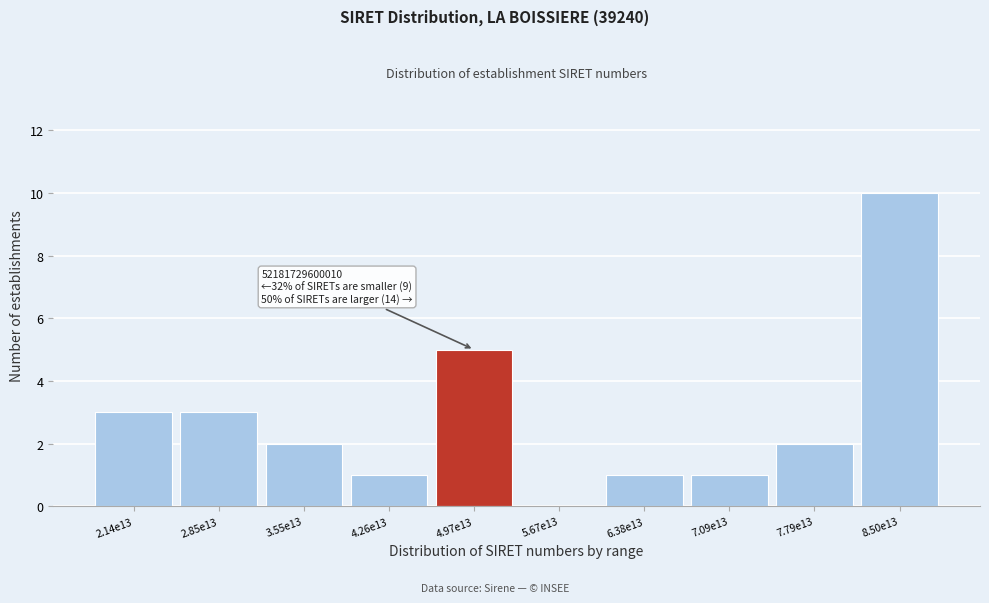

Reading left to right, extract all data points from this chart.

2.14e13=3	2.85e13=3	3.55e13=2	4.26e13=1	4.97e13=5	5.67e13=0	6.38e13=1	7.09e13=1	7.79e13=2	8.50e13=10